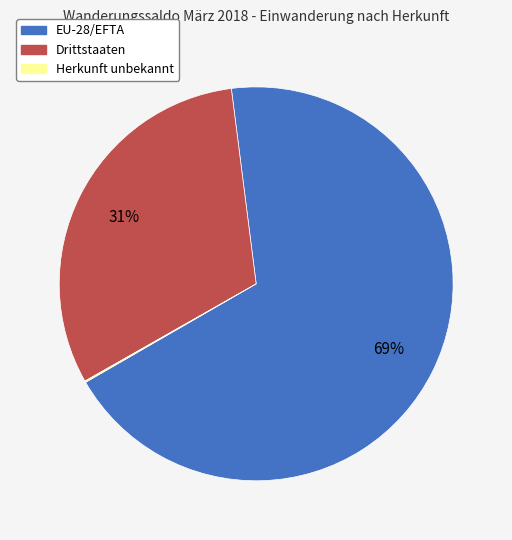

Is it true that EU-28/EFTA is 76% of the pie?

False